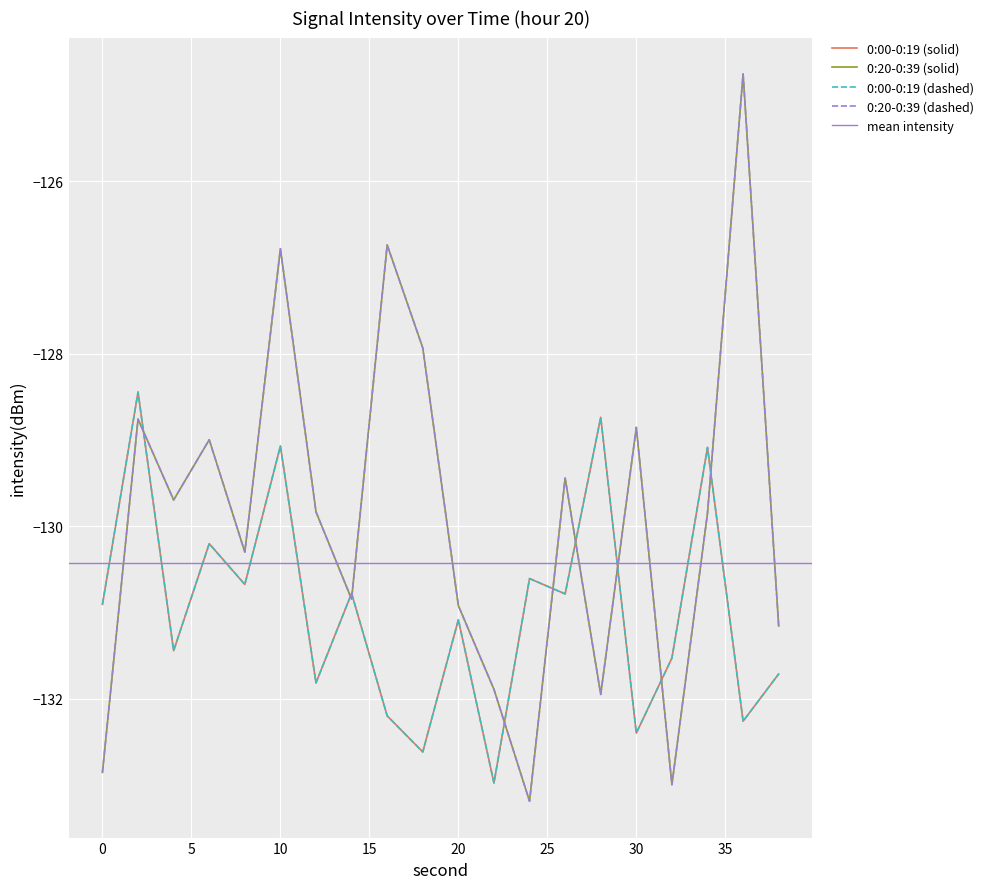

The value of 0:20-0:39 (dashed) at 20 is -85.7. True or false?

False